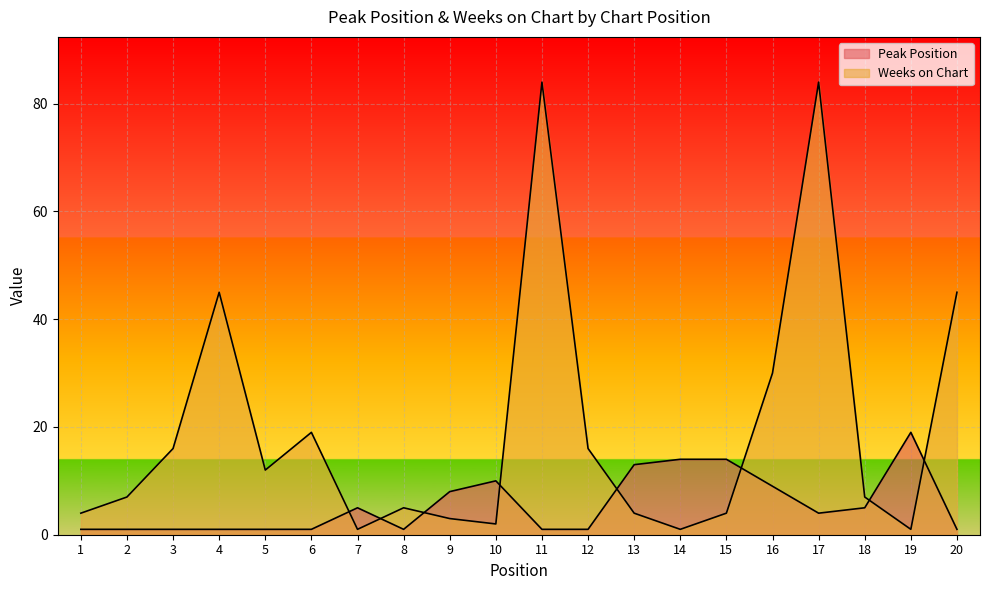

What is the value of the Weeks on Chart point at the 15th from the left?

4